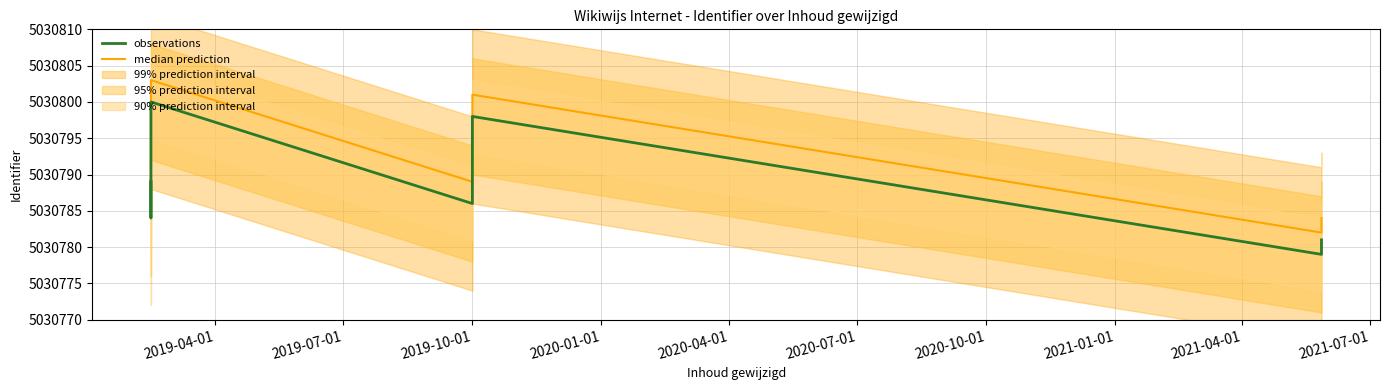

Reading right to left, what are all the values shown in this chart?

median prediction: 5030784	5030782	5030801	5030789	5030803	5030795	5030787	5030792
observations: 5030781	5030779	5030798	5030786	5030800	5030792	5030784	5030789